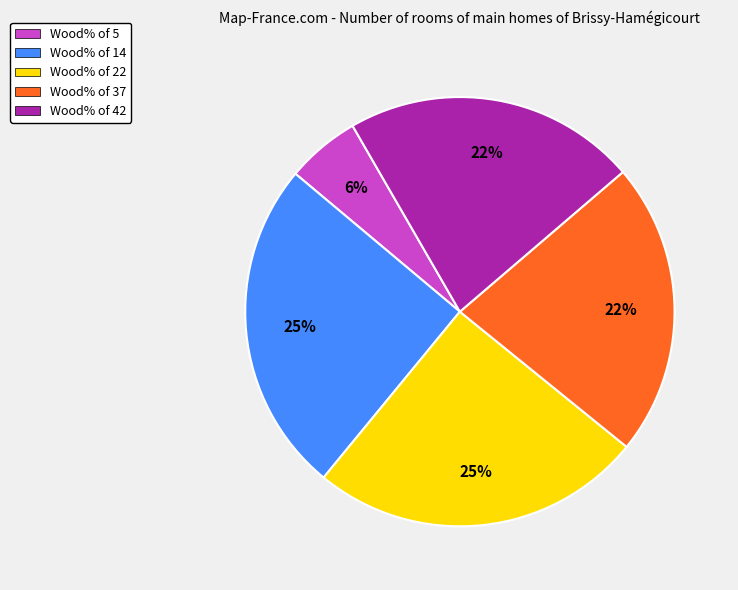

What is the ratio of the value at Wood% of 22 to the value at Wood% of 42?

1.1